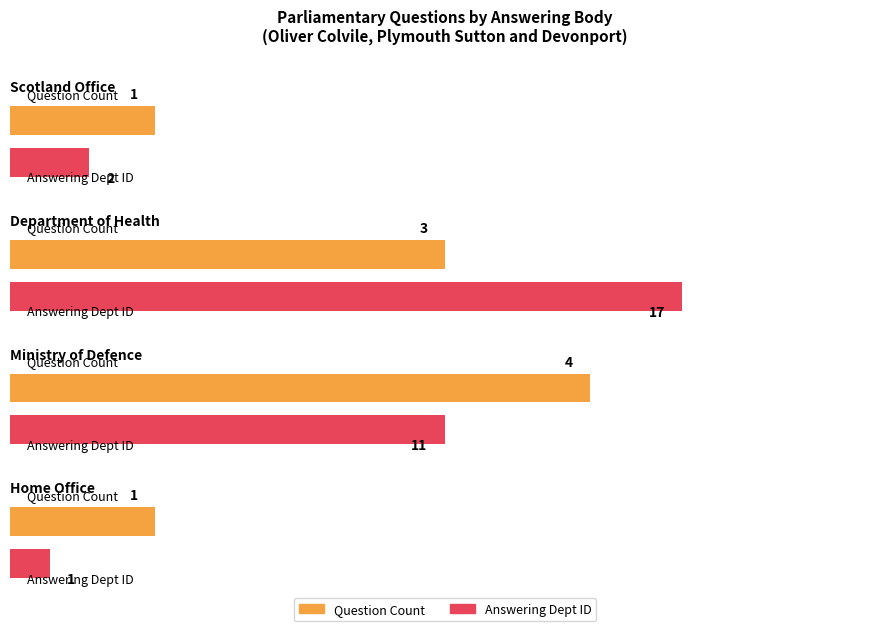

Is it true that the value at Ministry of Defence is 1?

False